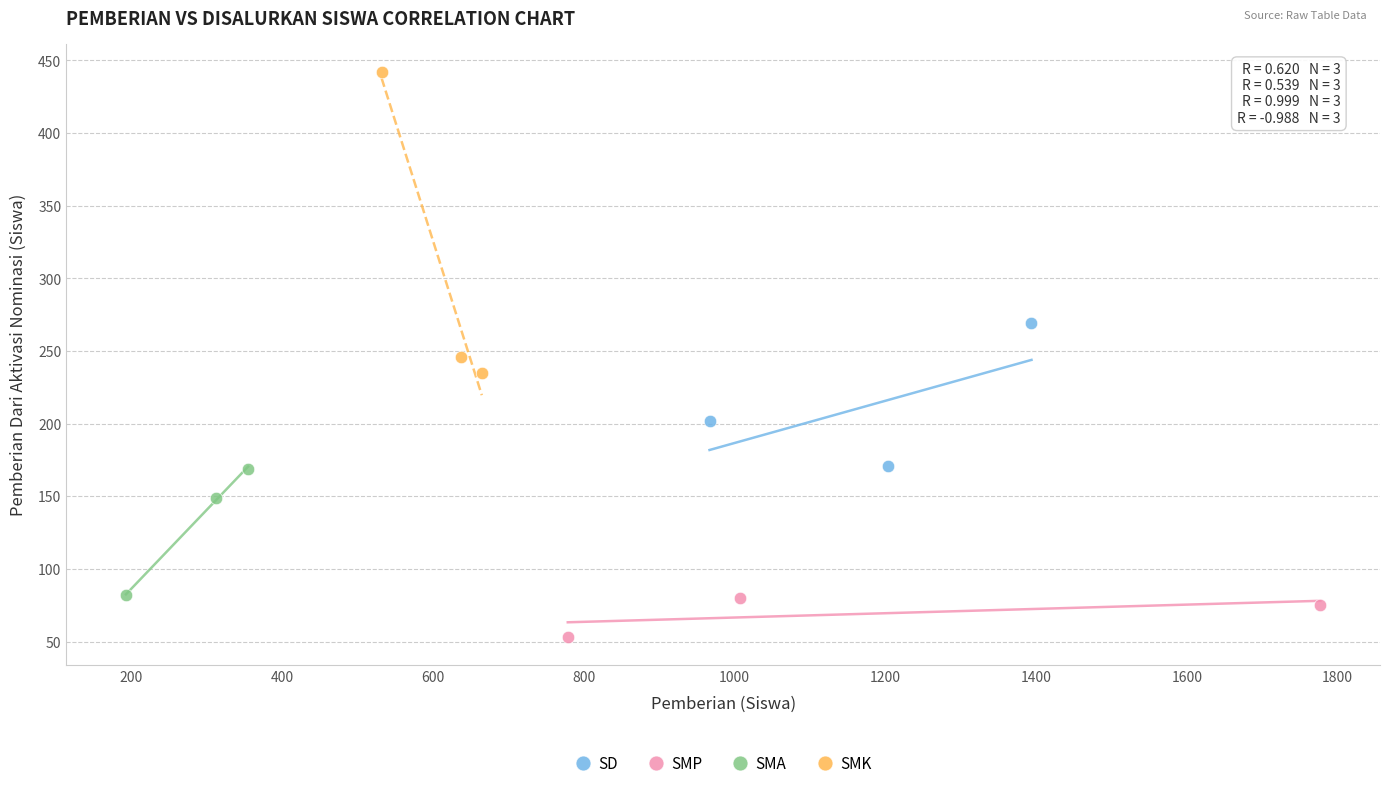

Which series has the largest Y range (max minus min)?

SMK